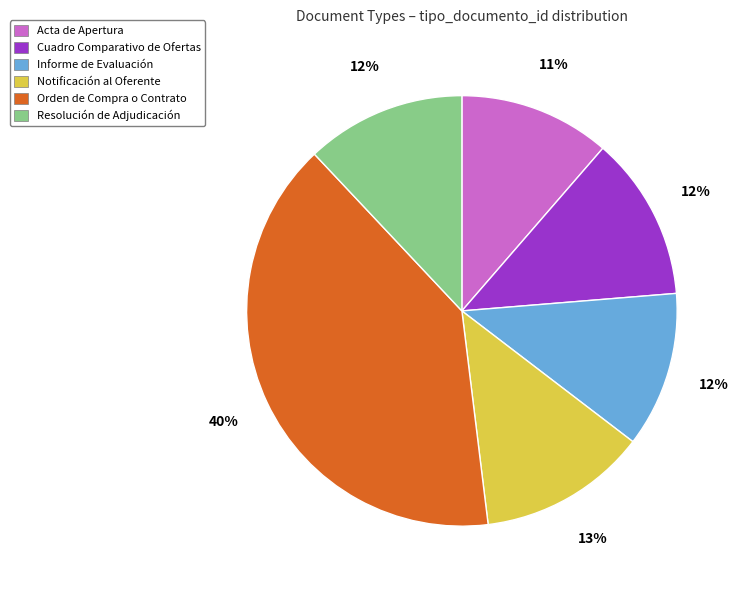

What percentage is the Acta de Apertura slice, to the nearest percent?

11%